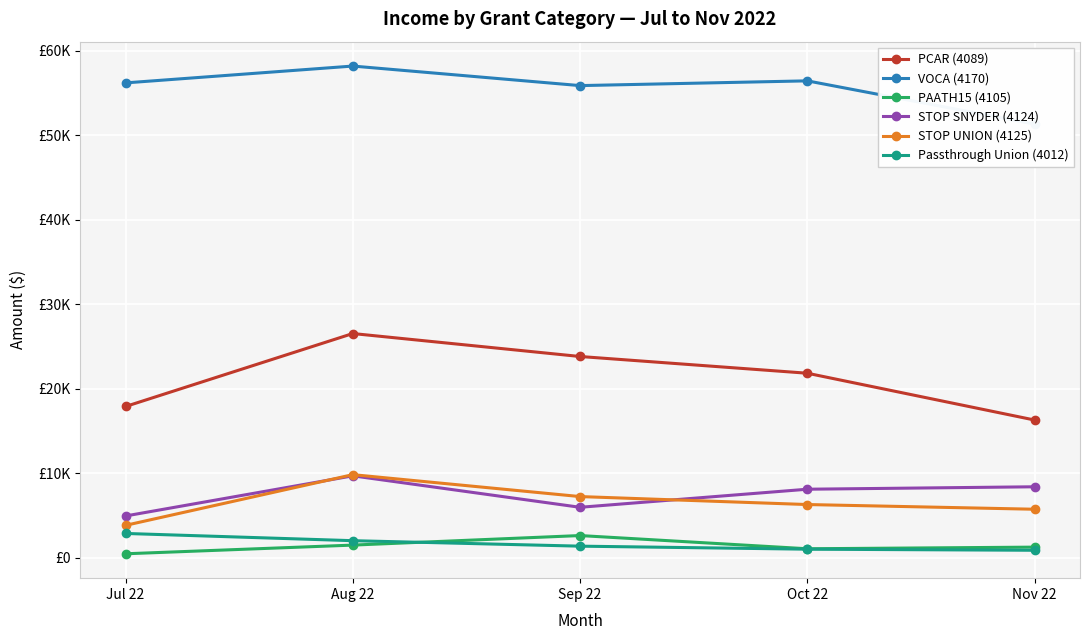

Is the value of STOP UNION (4125) at Sep 22 greater than the value of STOP SNYDER (4124) at Jul 22?

Yes